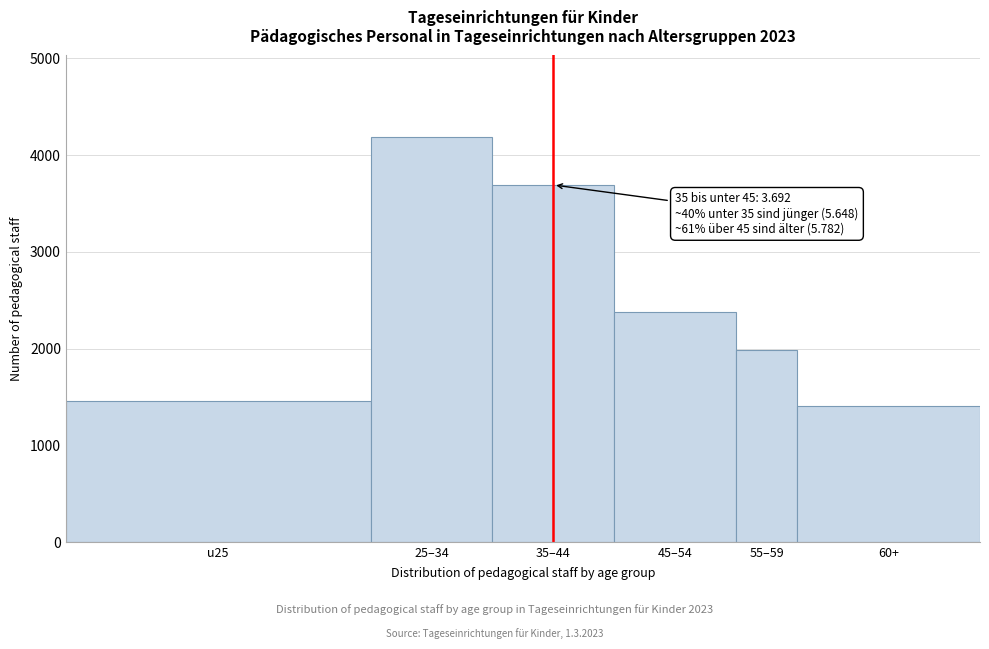

Reading right to left, transcribe all the data shown in this chart.

60+=1411	55–59=1987	45–54=2384	35–44=3692	25–34=4192	u25=1456